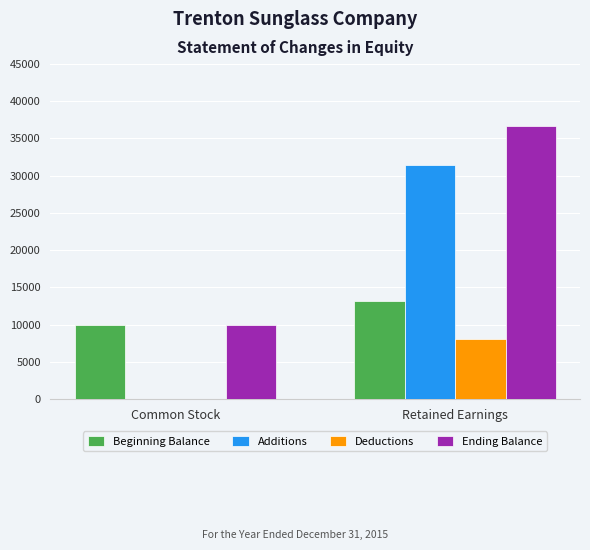

Does the chart contain stacked bars?

No